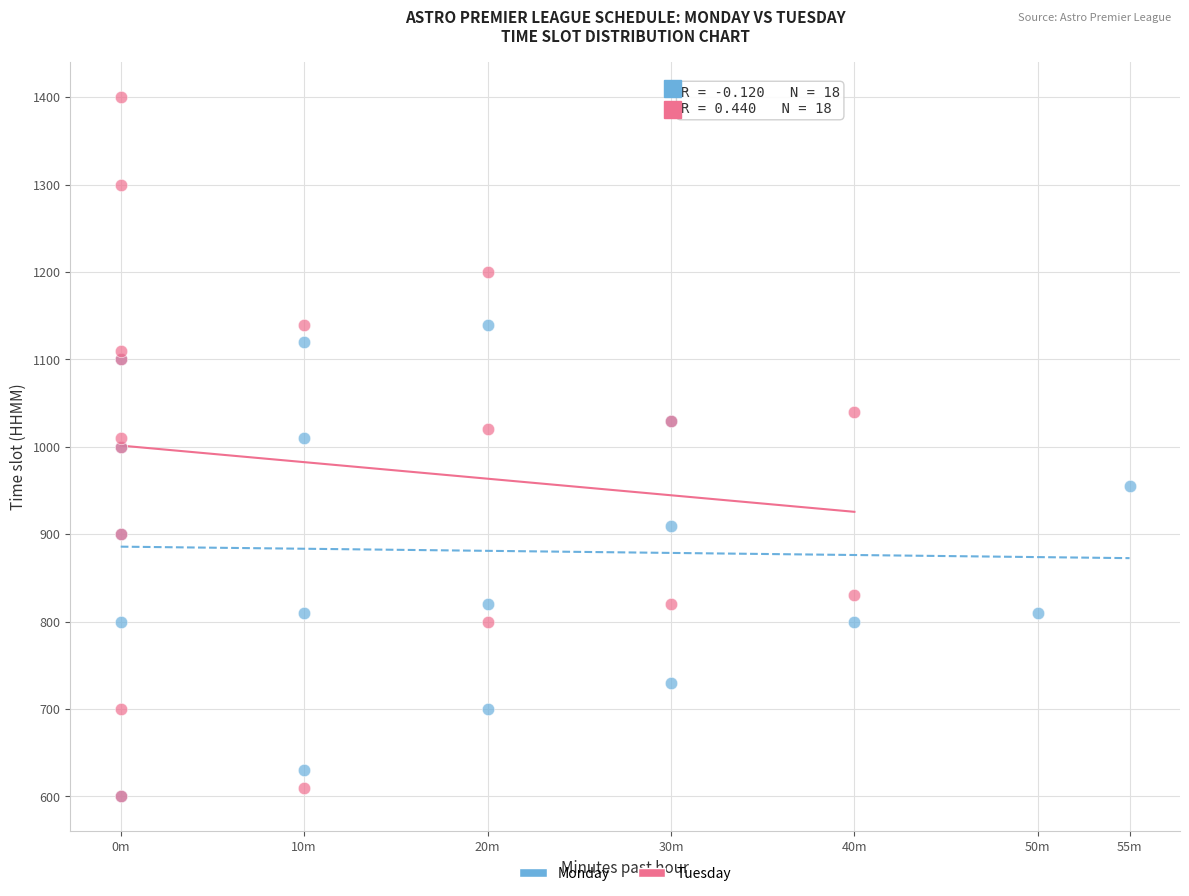

Which series reaches the maximum Y coordinate?

Tuesday